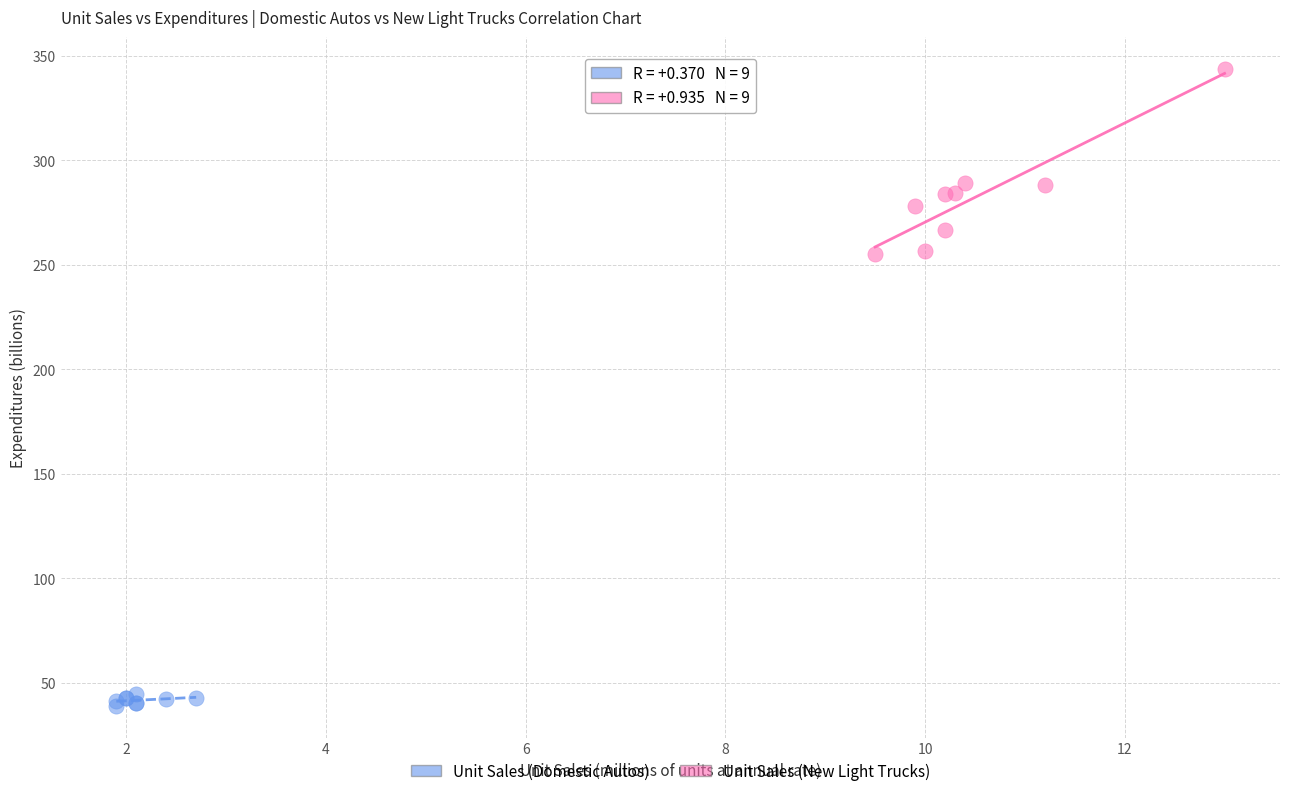

Which series has the largest Y range (max minus min)?

Unit Sales (New Light Trucks)